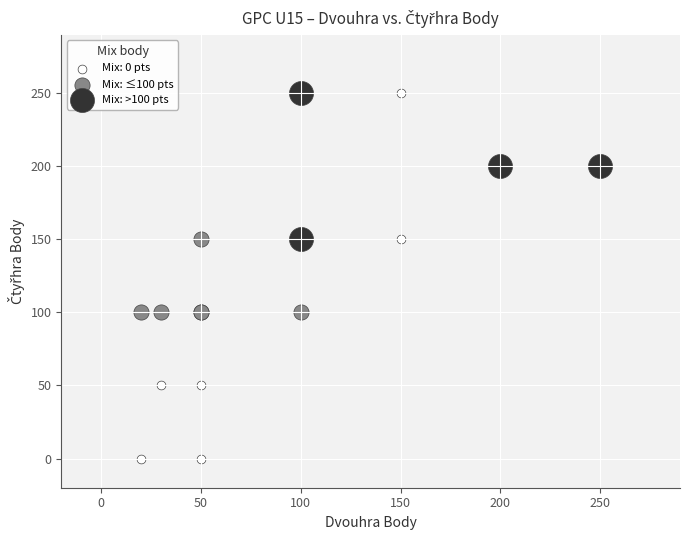

Which series reaches the minimum Y coordinate?

Mix: 0 pts